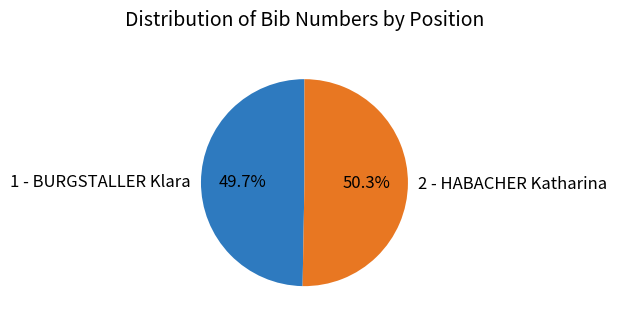

To the nearest percent, what portion does 2 - HABACHER Katharina represent?

50%